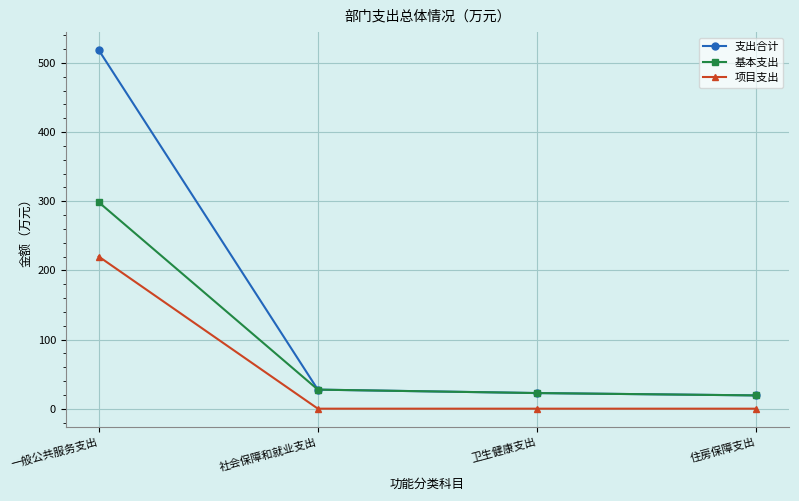

True or false: 基本支出 has more than 1 interior local peaks.

False